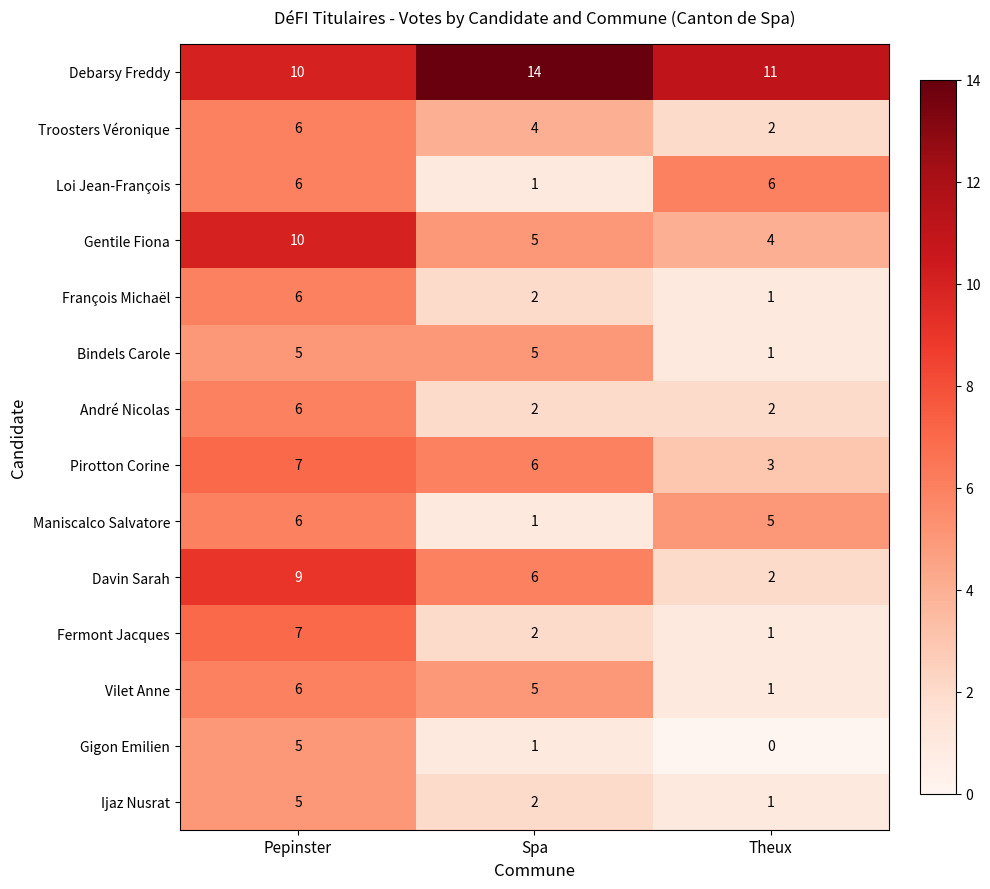

What is the sum of all Bindels Carole values?

11